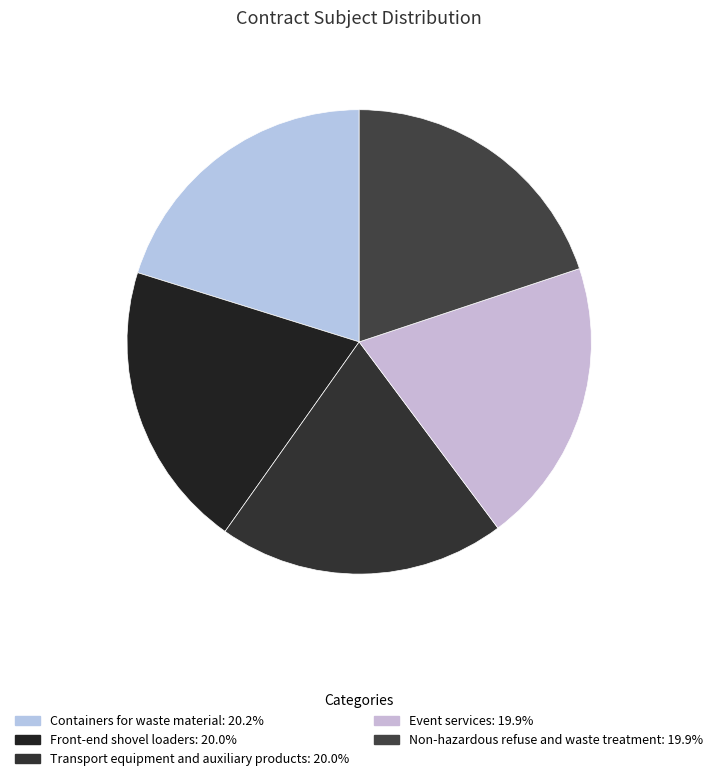

What portion of the pie excludes Transport equipment and auxiliary products?

80.0%